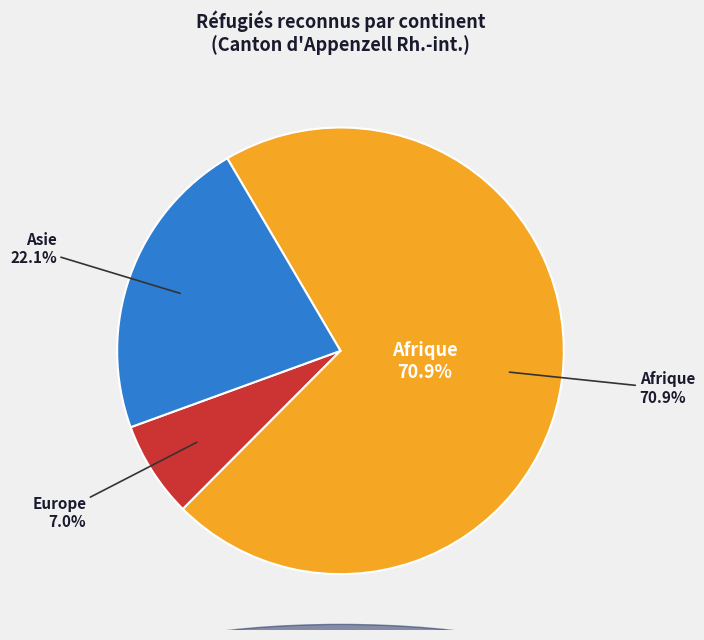

Is there any slice that represents more than half of the pie?

Yes